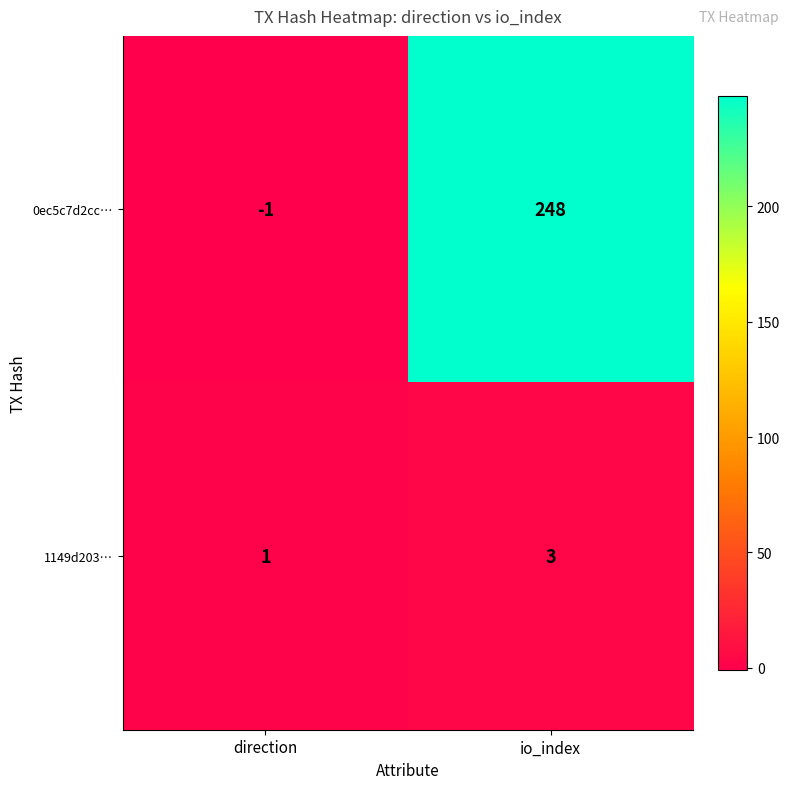

What is the total value across all series at io_index?

251